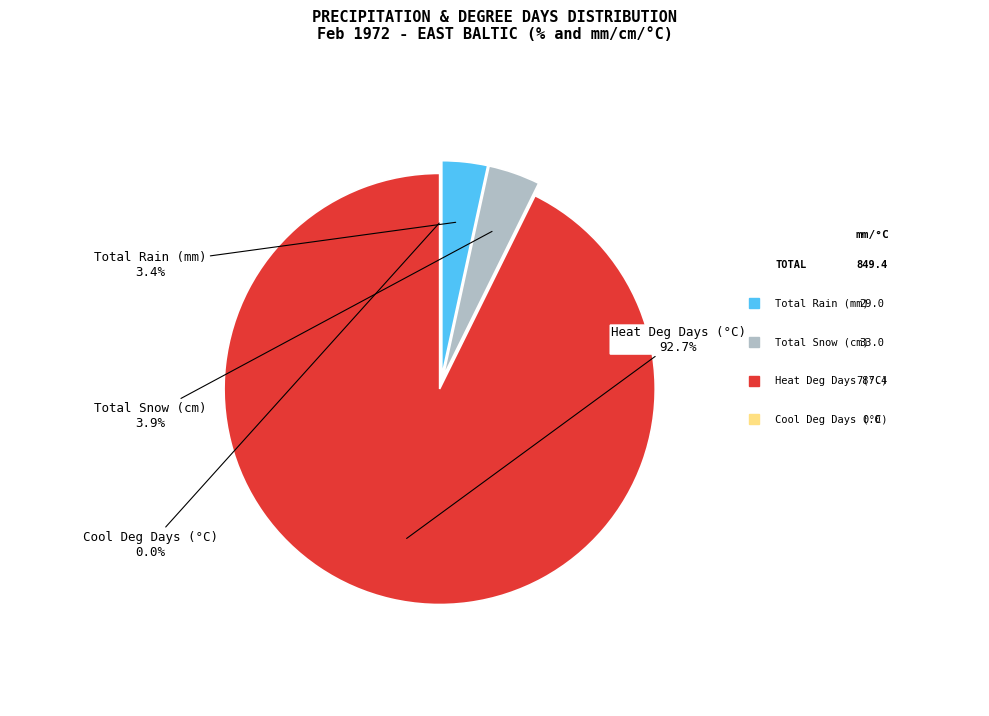

True or false: 4 accounts for 1% of the total.

False